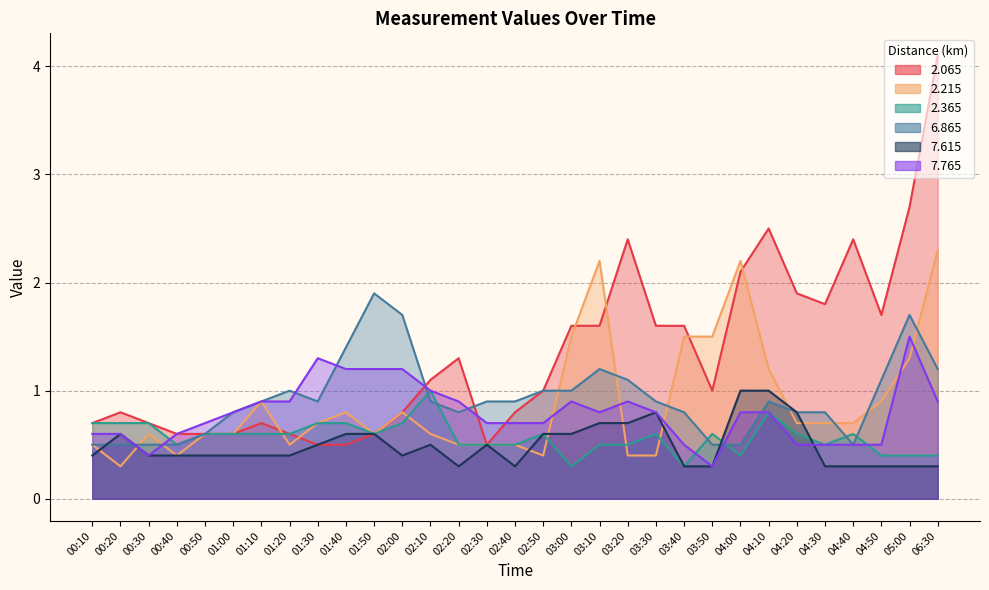

Read the 7.615 value at 01:30.

0.5